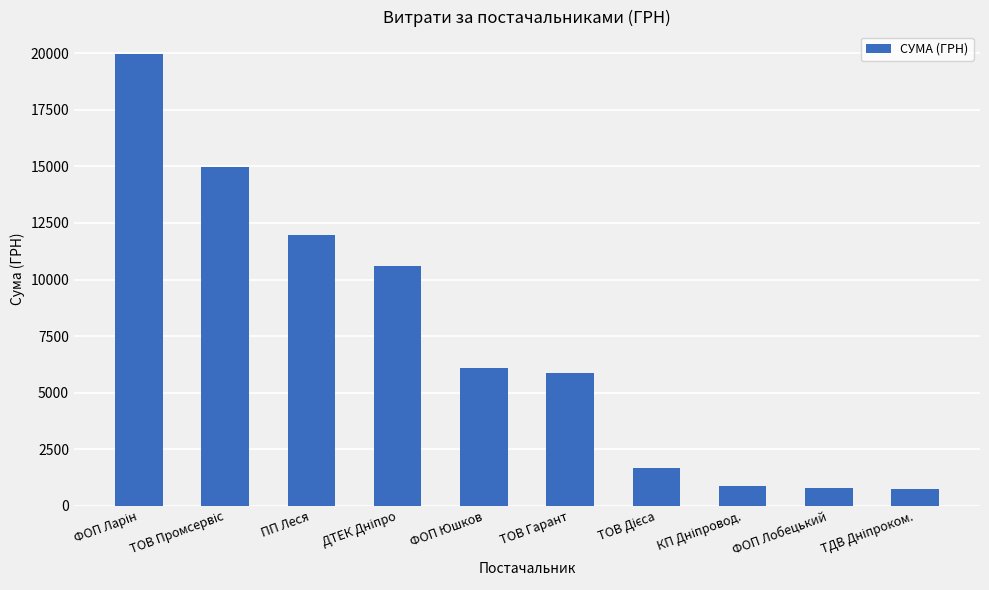

What is the difference between the second highest and minimum values?

14261.0